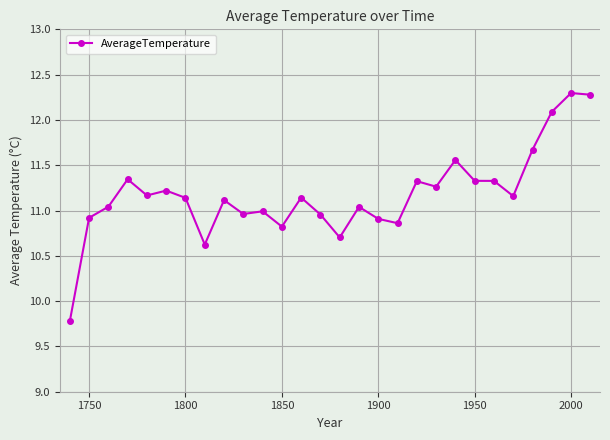

What is the value of the 8th point from the left?

10.6